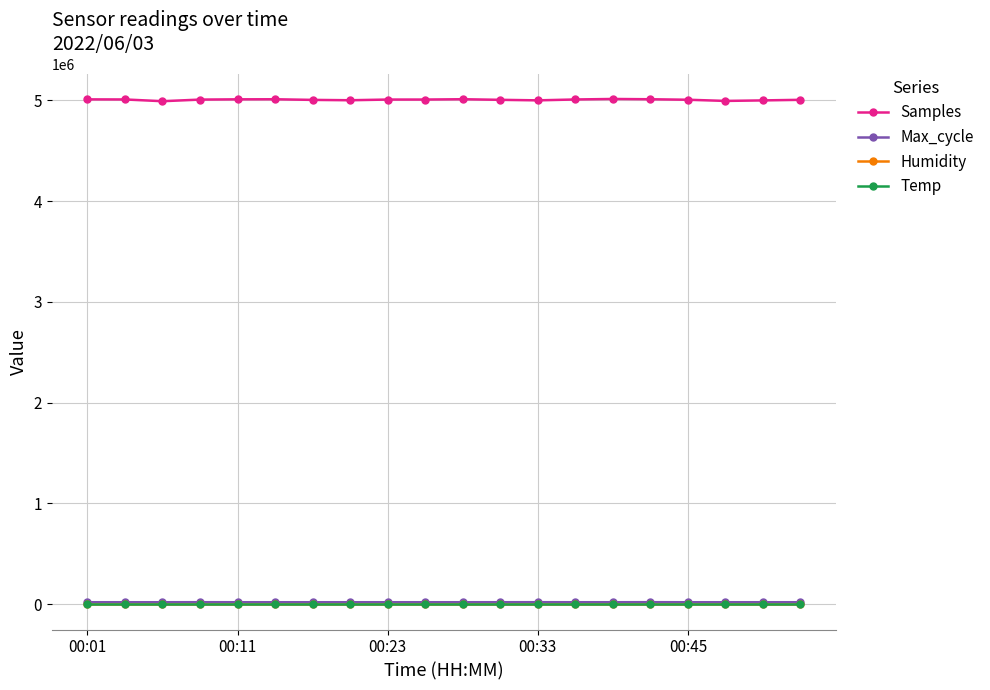

True or false: Humidity and Max_cycle intersect in this chart.

False